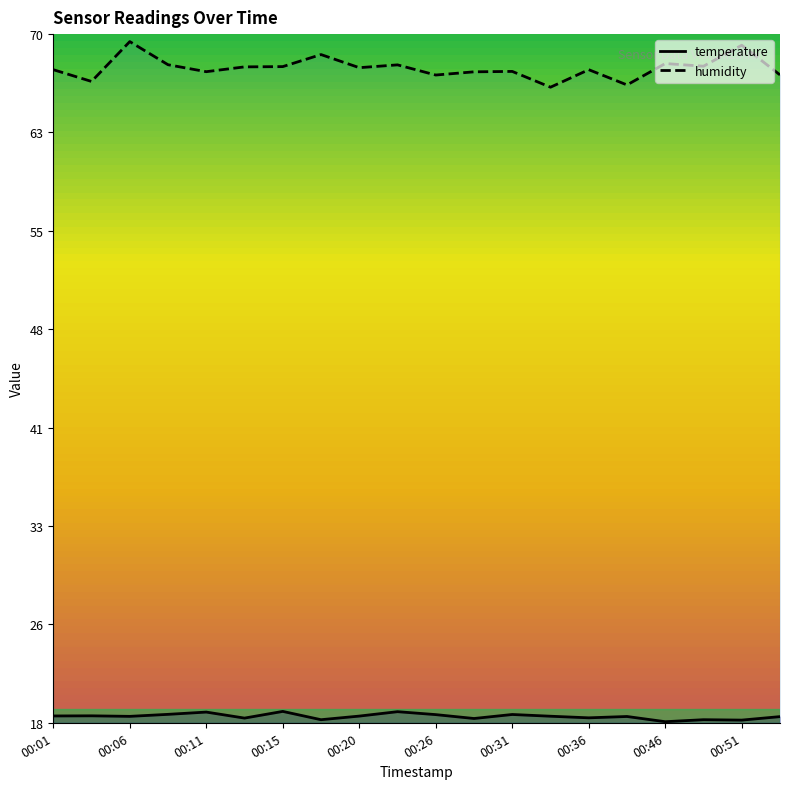

Is it true that humidity equals 39.8 at 00:36?

False